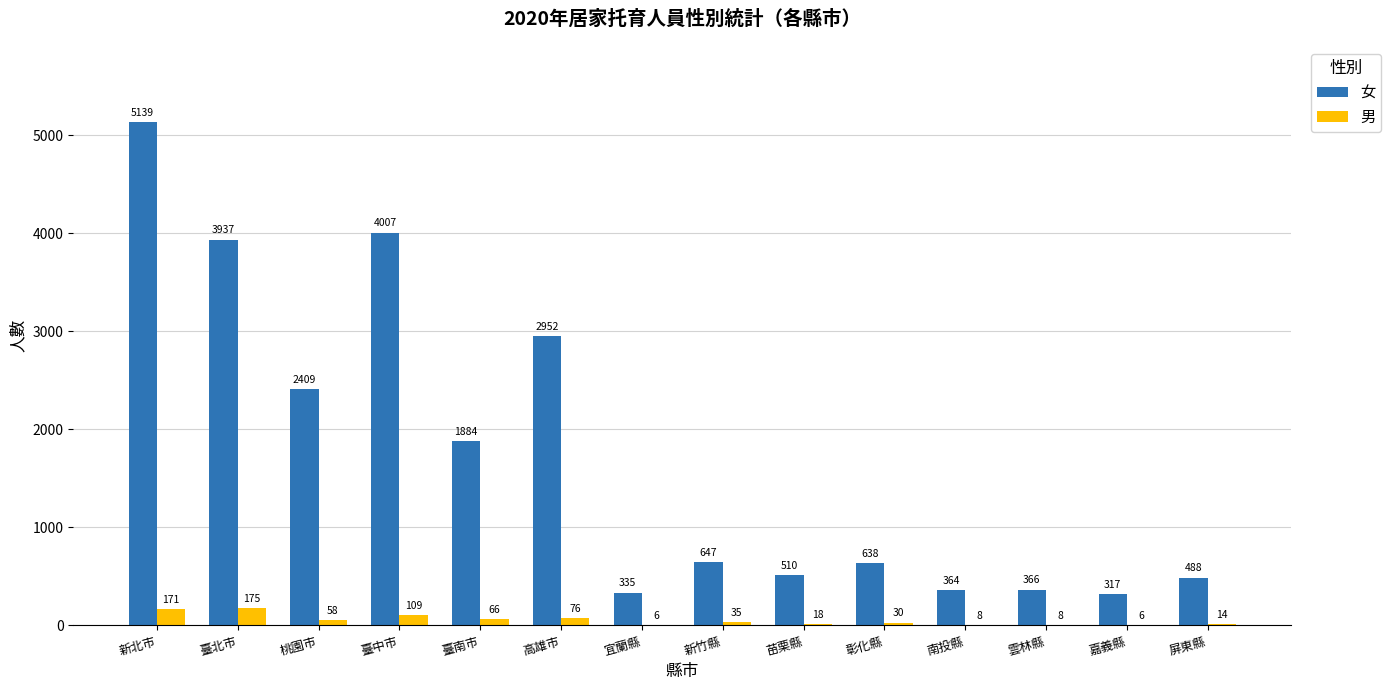

At which label does 女 first exceed 647?

新北市